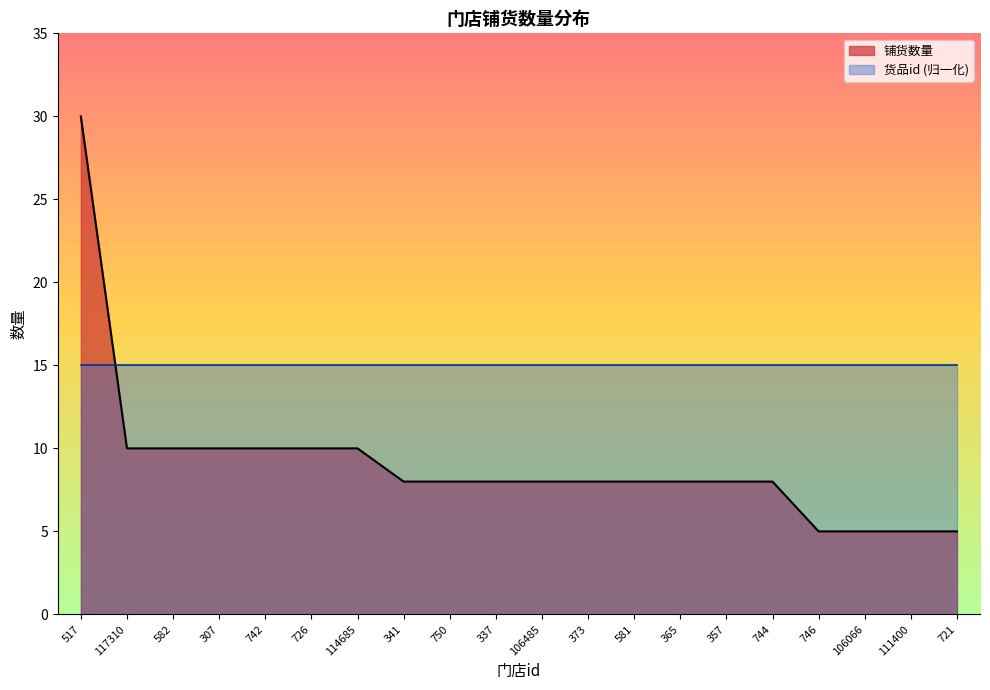

True or false: there are more than 1 points higher than both neighbors.

False